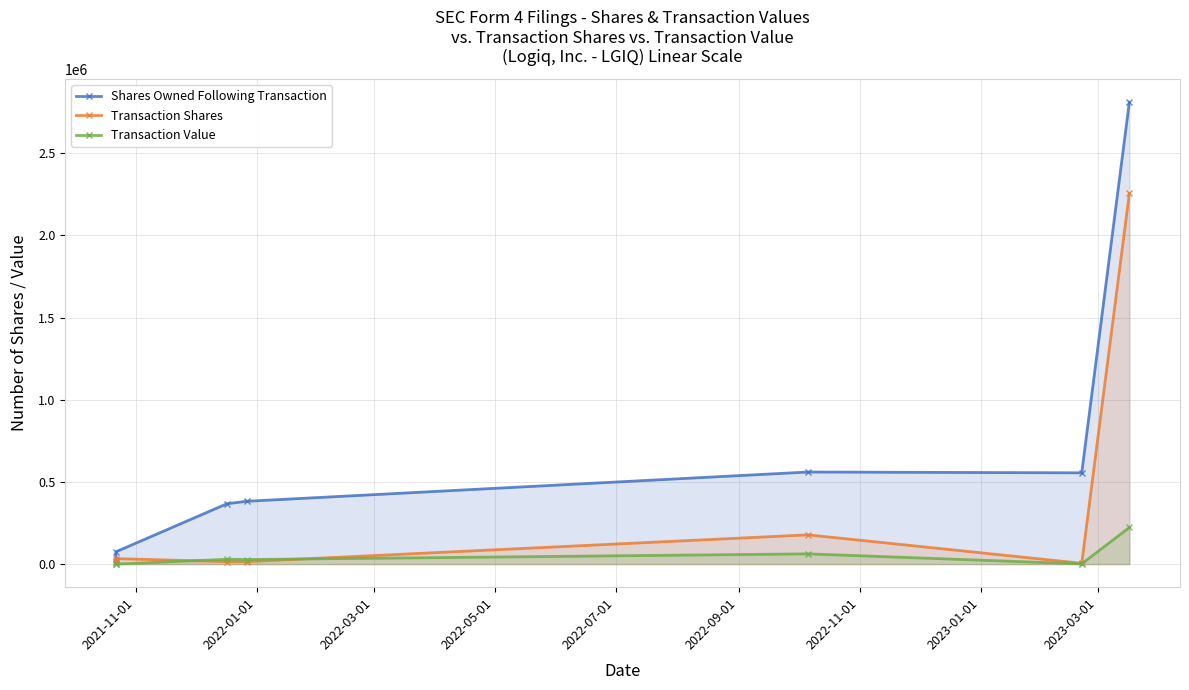

Count the number of categories in the chart.

7